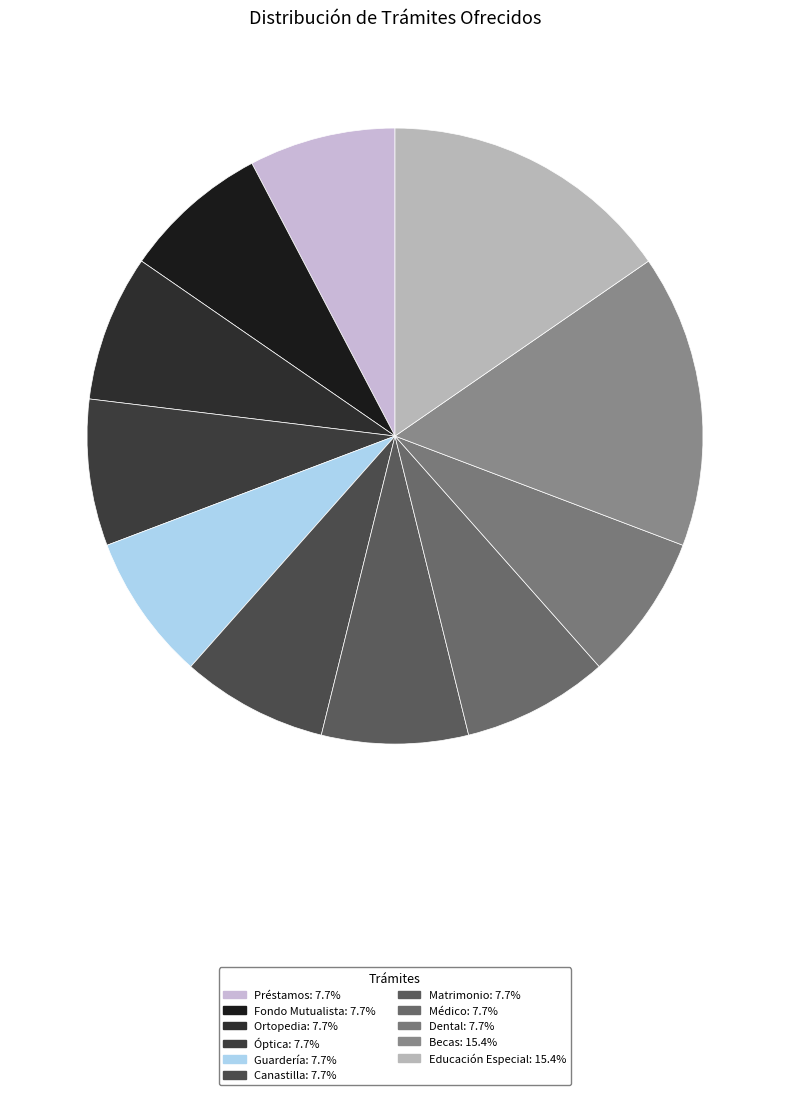

To the nearest percent, what portion does Óptica represent?

8%